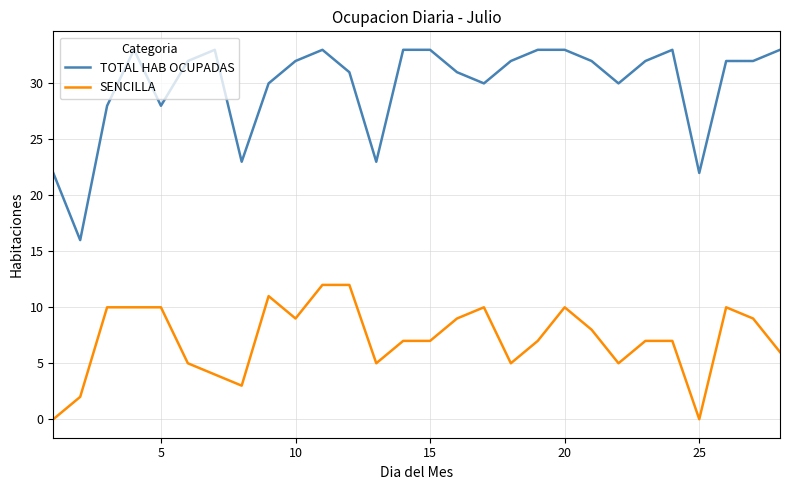

Rank the series by their maximum value, from lowest to highest.

SENCILLA, TOTAL HAB OCUPADAS